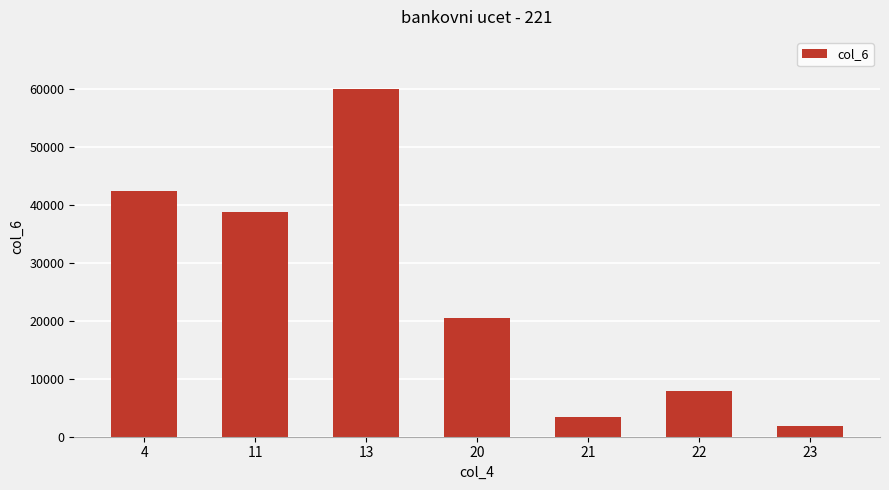

At which label is the value closest to 30919?

11